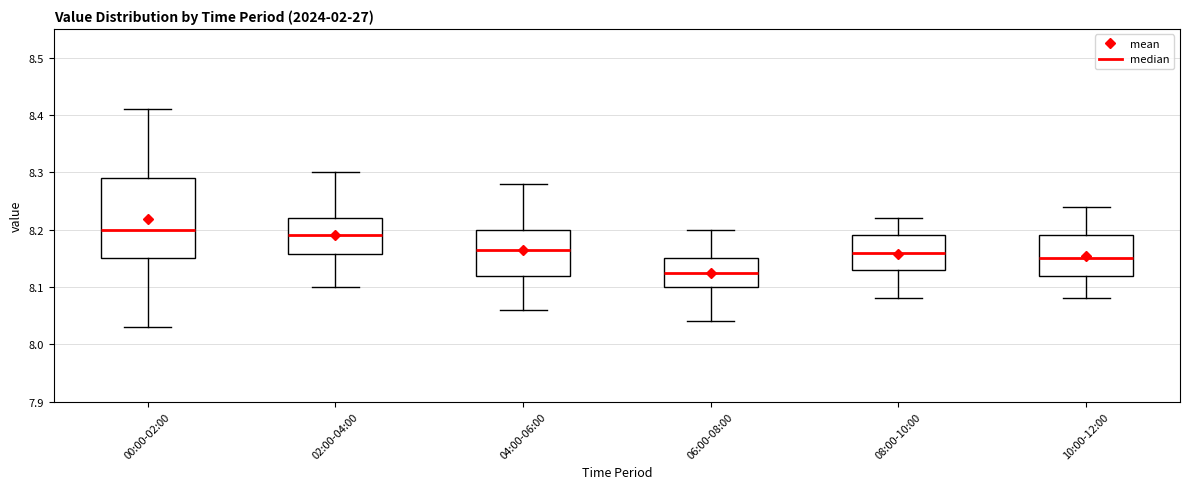

Where does the median line of the box for 04:00-06:00 sit on the y-axis? The values are not printed on the chart, so give them approximately, as read against the axis.

8.17